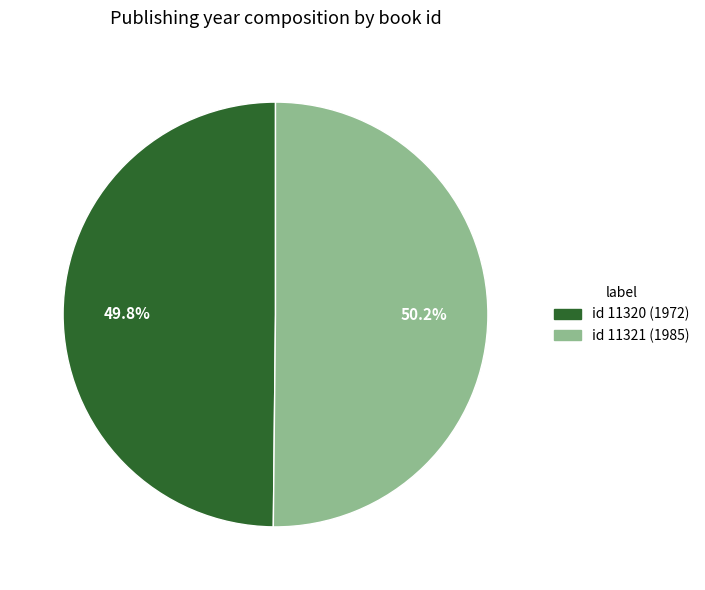

Is there any slice that represents more than half of the pie?

Yes